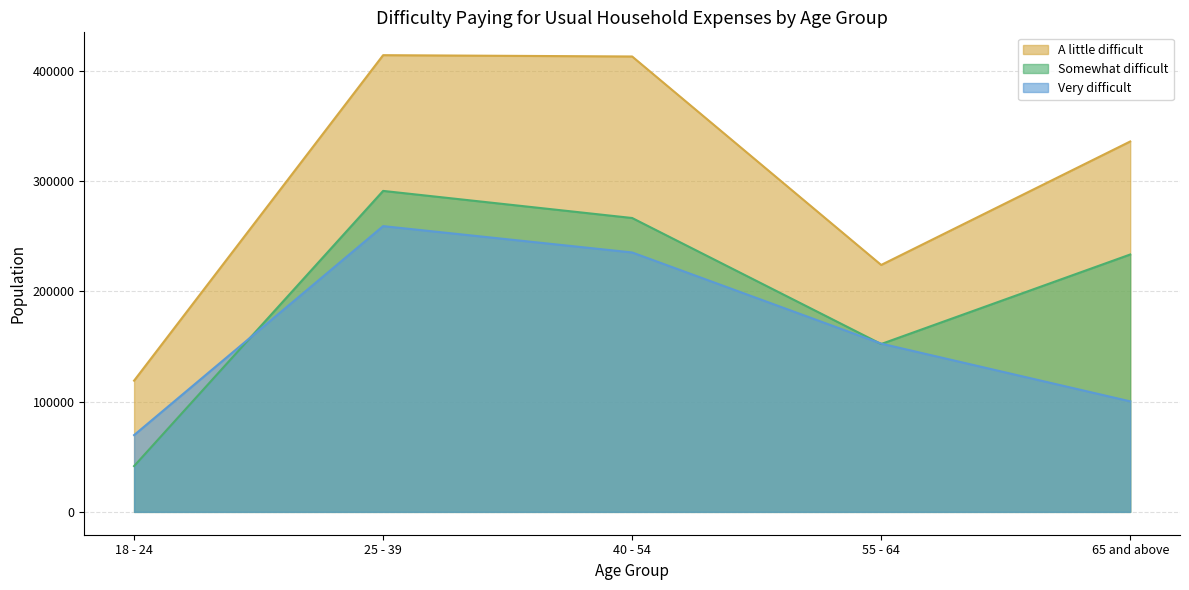

Where is the first local minimum for Somewhat difficult?

55 - 64